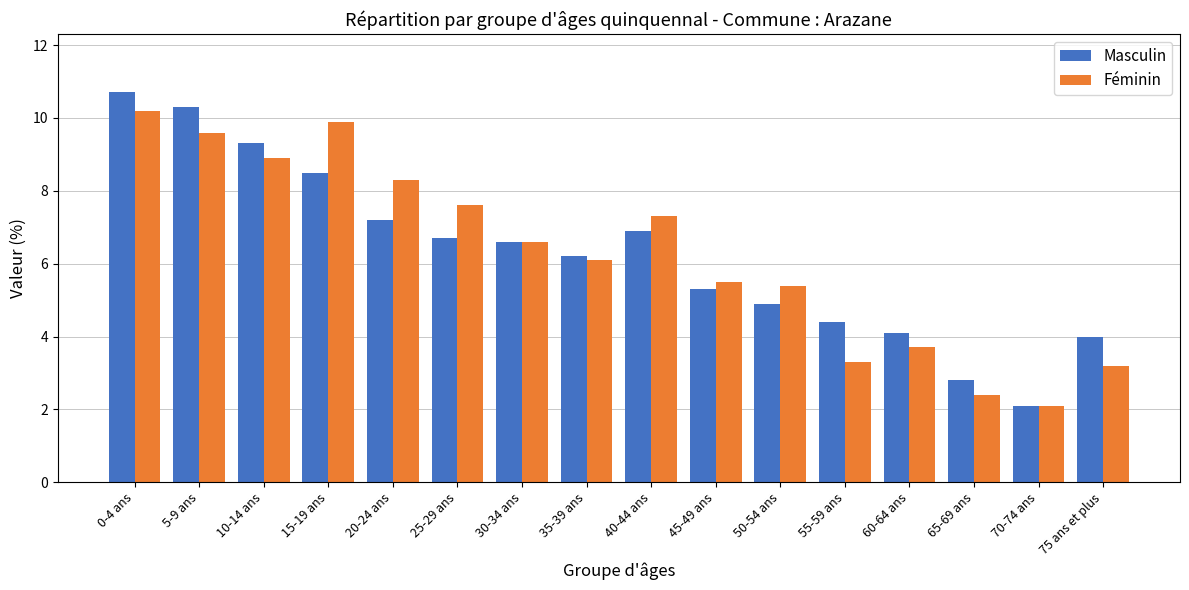

The Masculin series shows 9.3 at 10-14 ans. True or false?

True